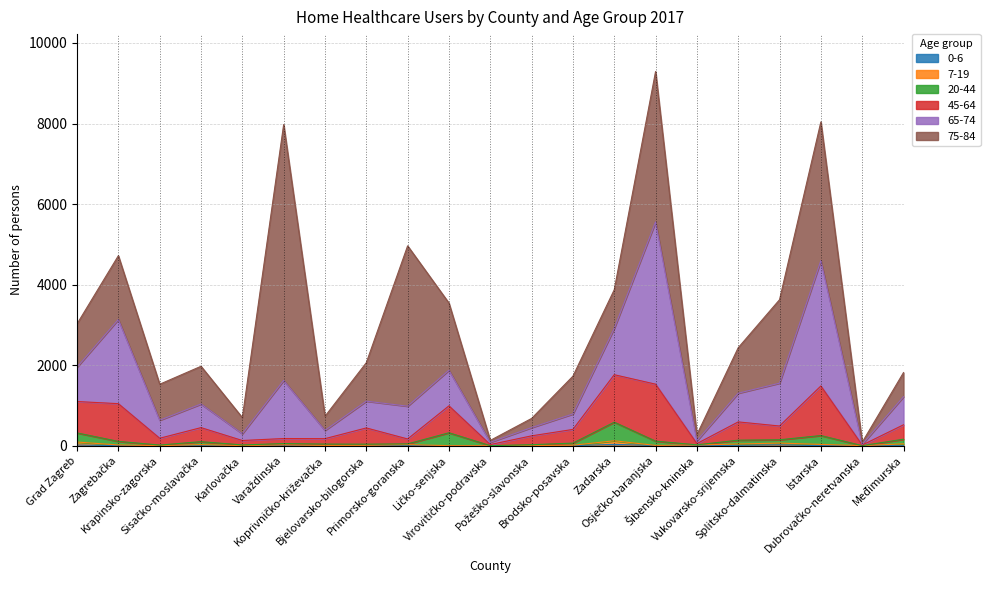

What value does the 45-64 series have at Krapinsko-zagorska, to the nearest 10?

180